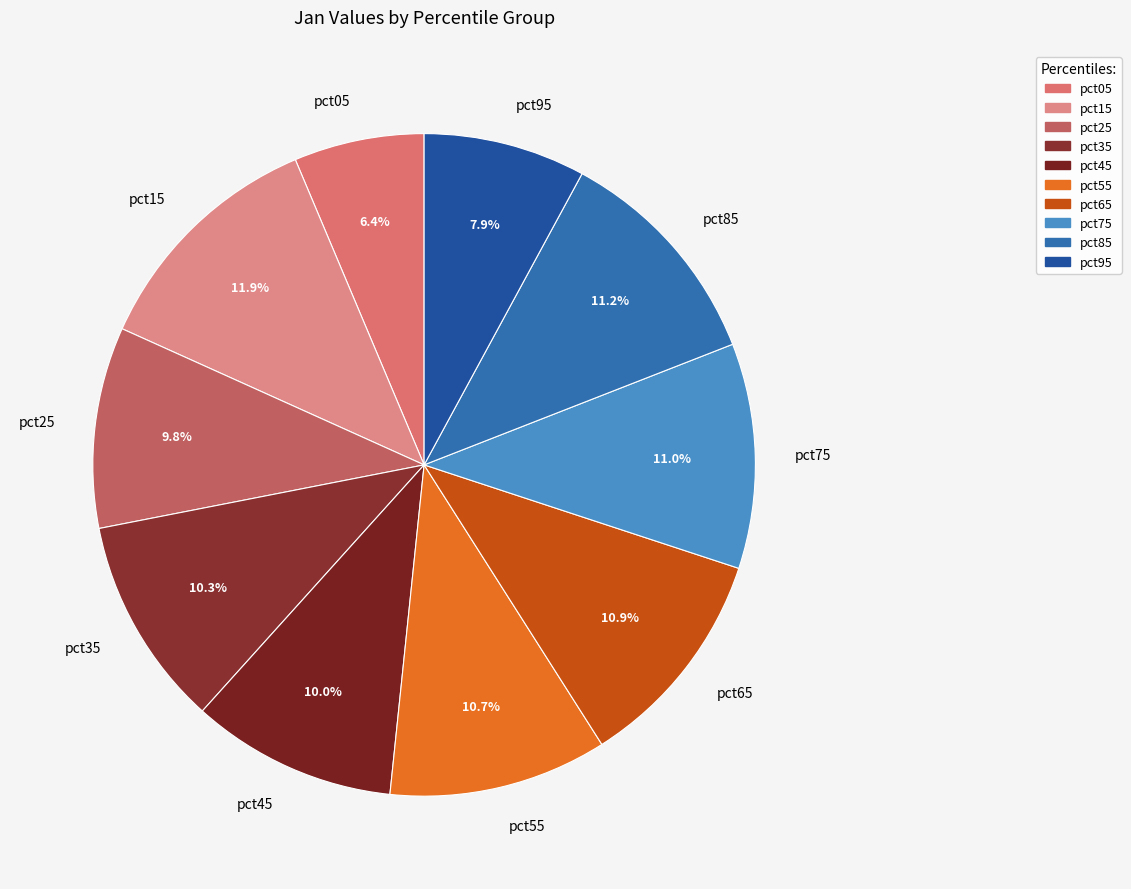

What portion of the pie excludes pct25?

90.2%